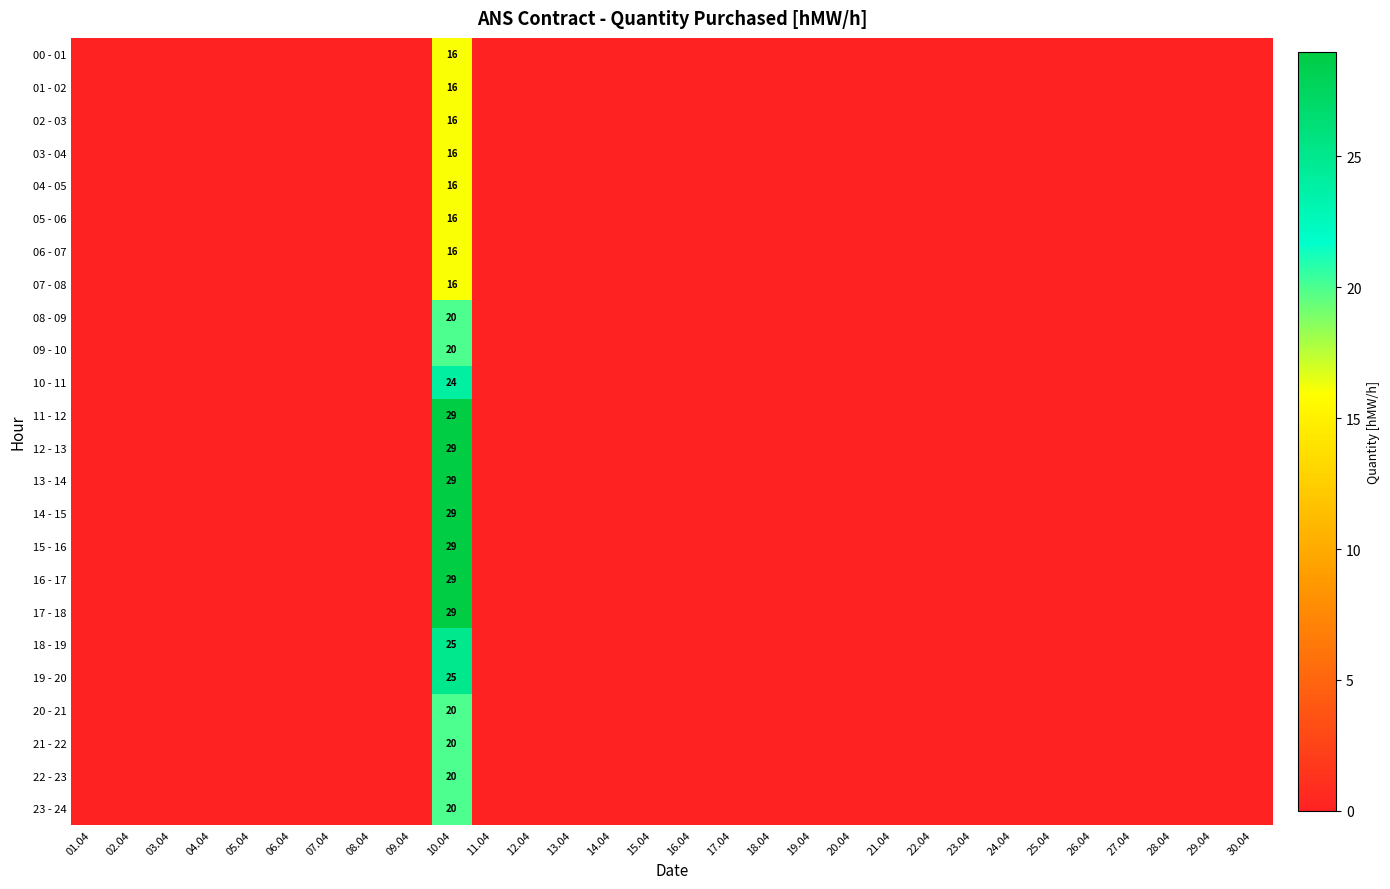

True or false: 00 - 01 has a value of 16 at 10.04.

True